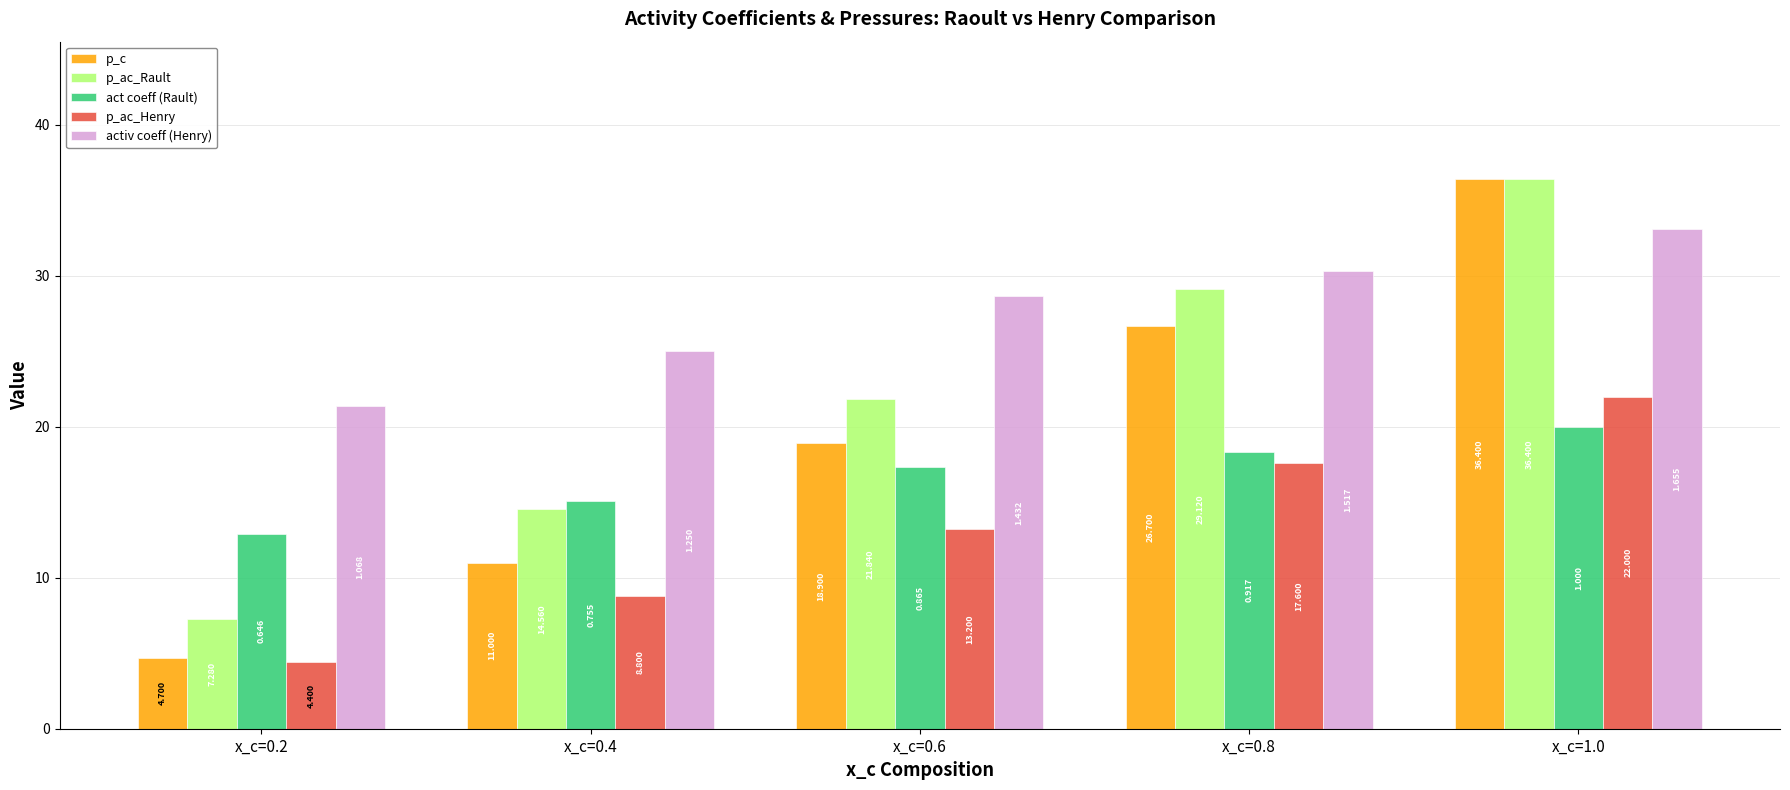

What is the value of the activ coeff (Henry) bar at the 1st from the left?

21.4